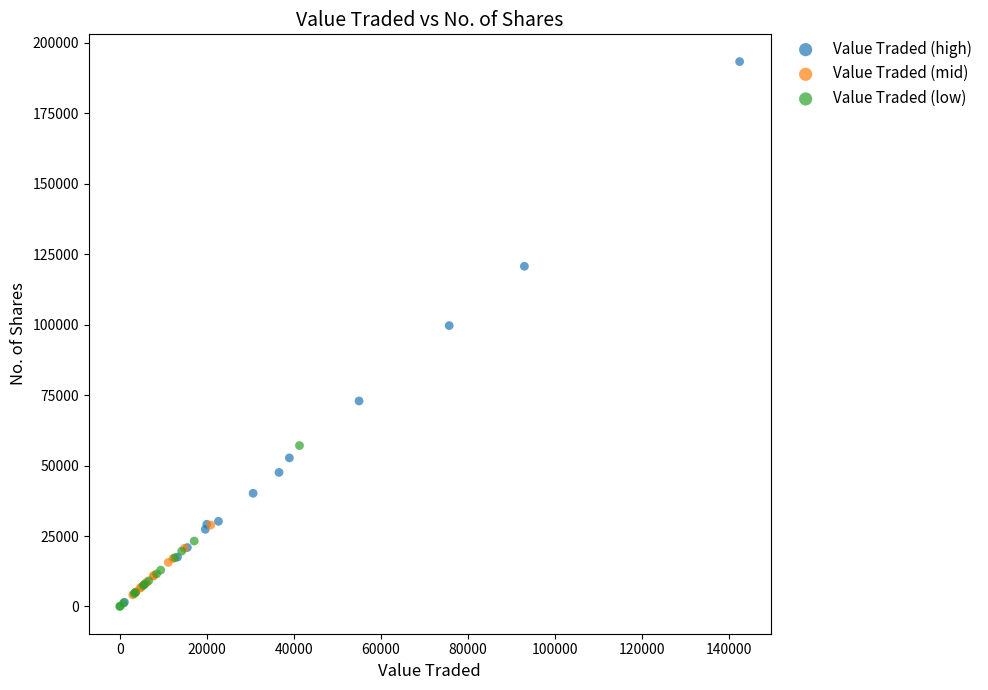

Which series has the widest spread of Y values?

Value Traded (high)